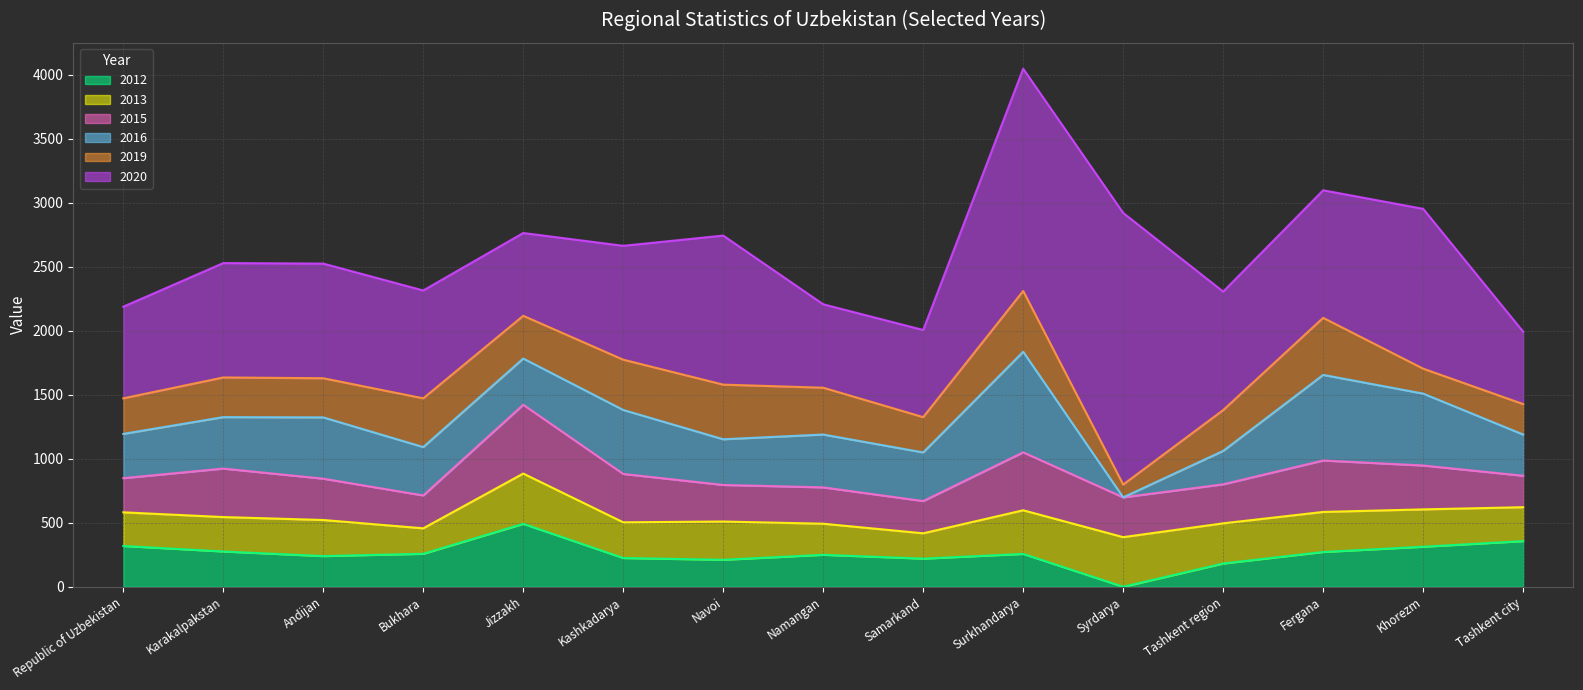

What is the value of the 2012 point at the 9th from the left?

220